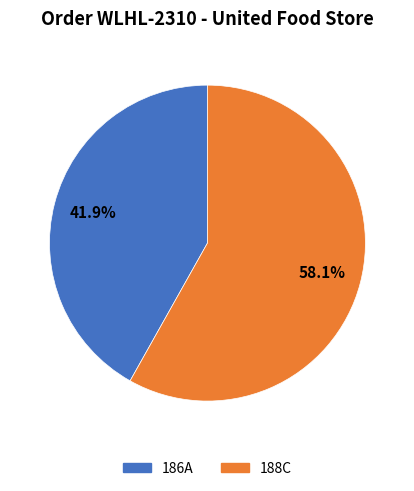

Is the sum of 188C and 186A greater than half?

Yes